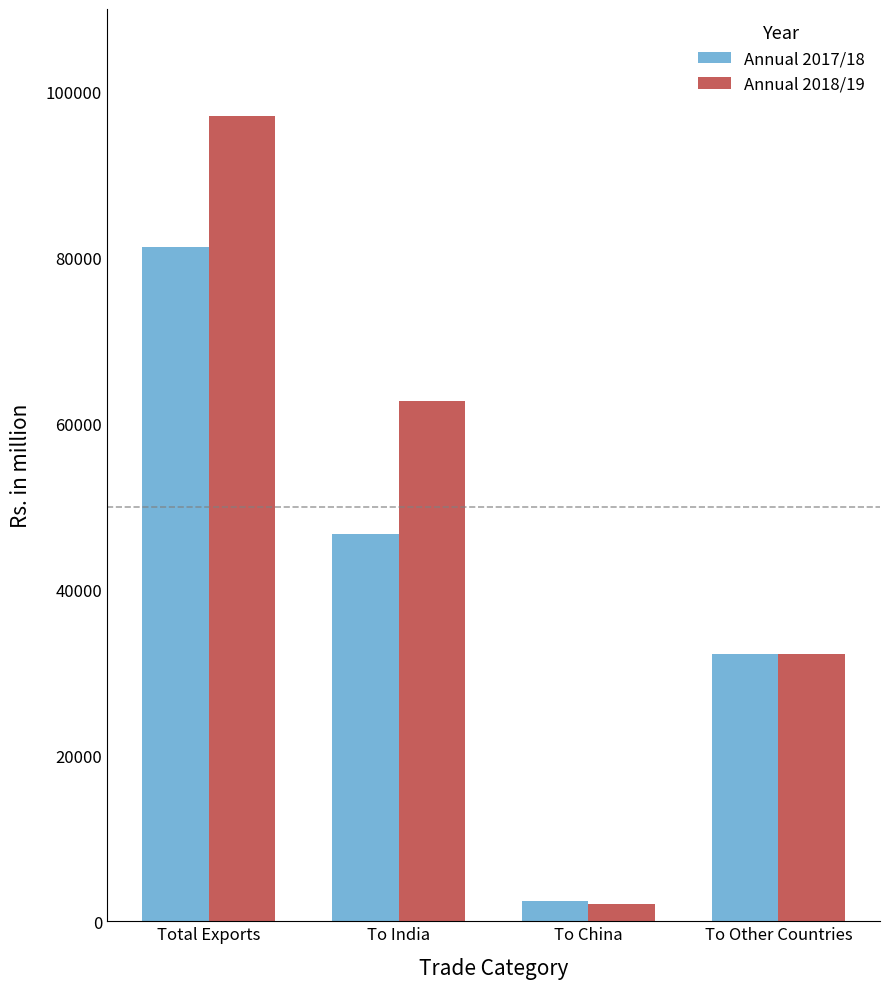

True or false: Annual 2018/19 has a value of 159490.0 at Total Exports.

False